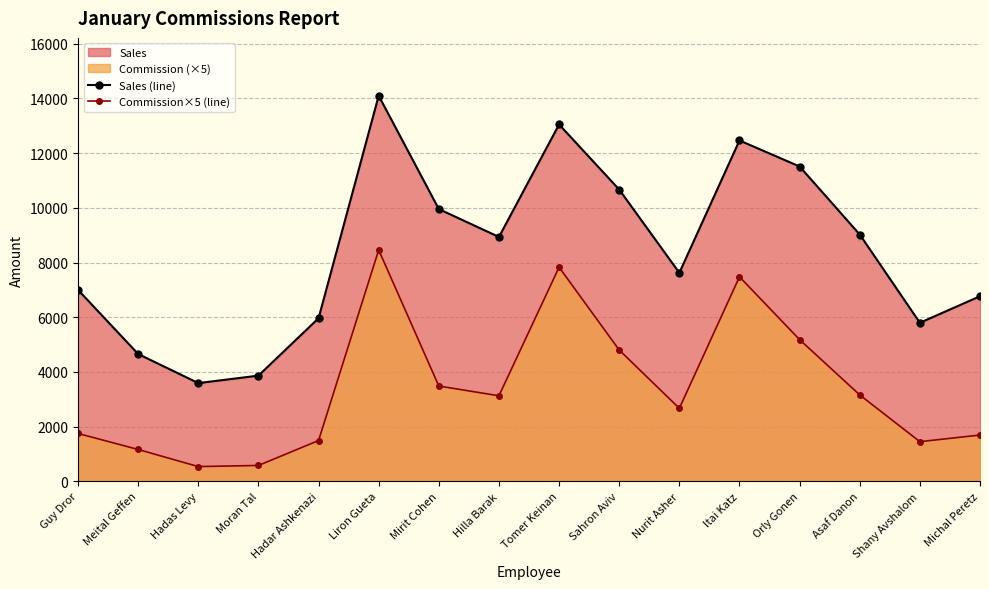

Which series has the largest range (max minus min)?

Sales (line)